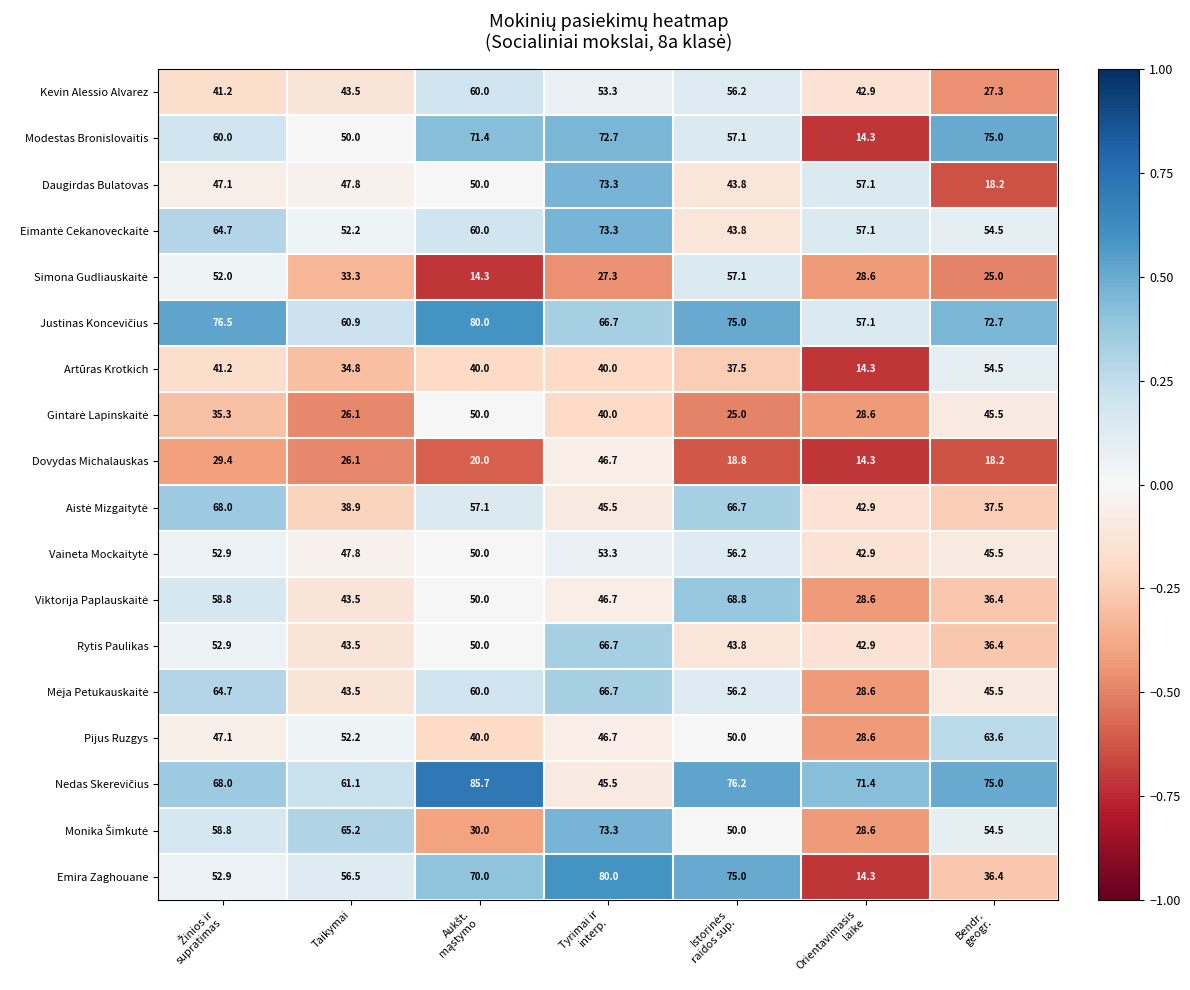

What is the sum of all Modestas Bronislovaitis values?

400.5